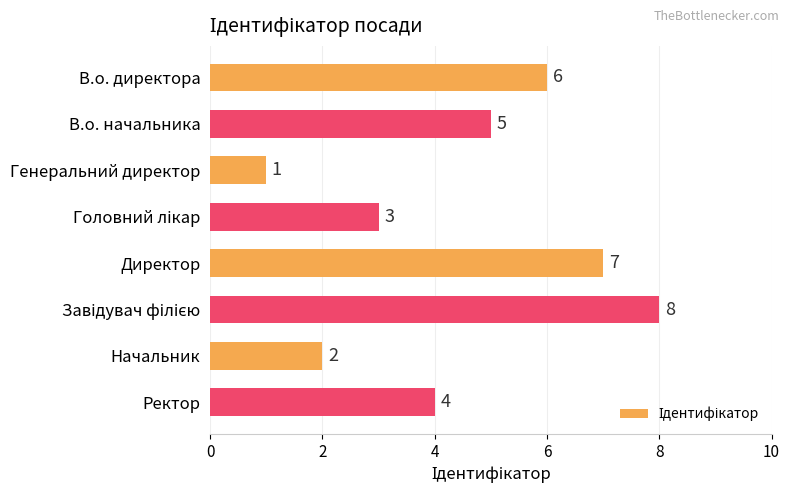

Which category has the lowest value across all series?

Генеральний директор